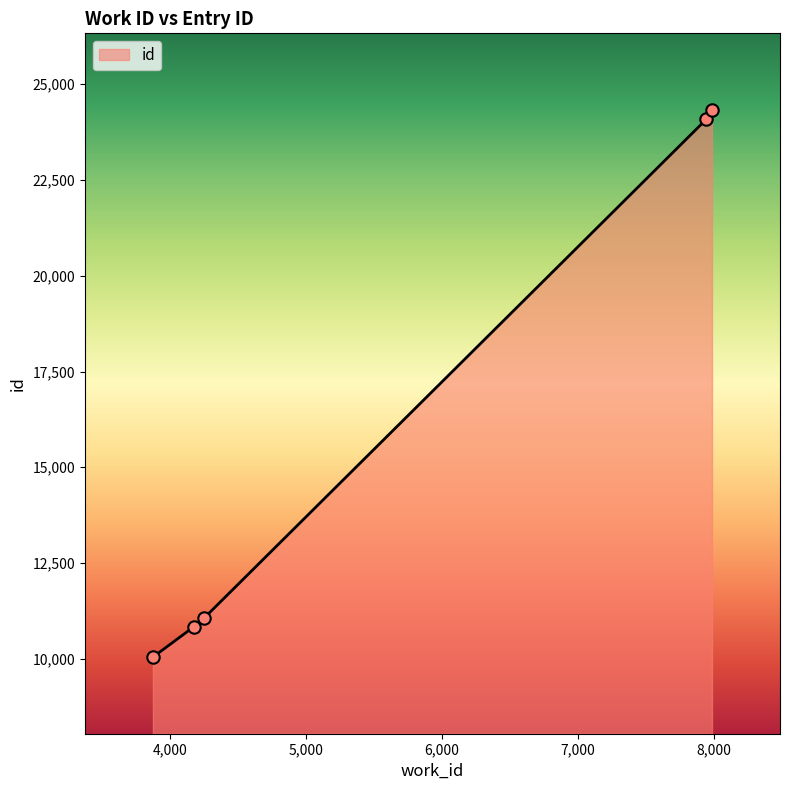

What is the minimum value shown in the chart?

10044